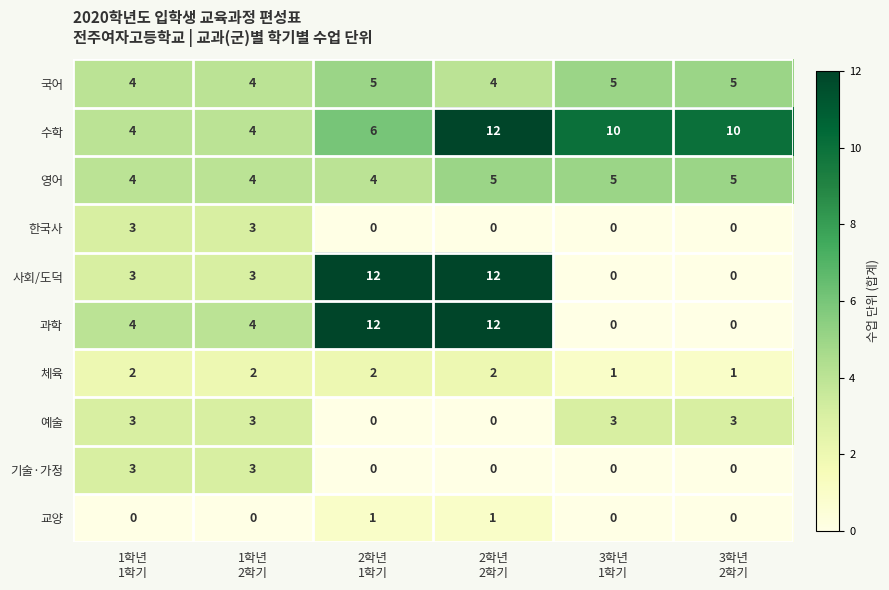

What is the sum of all 국어 values?

27